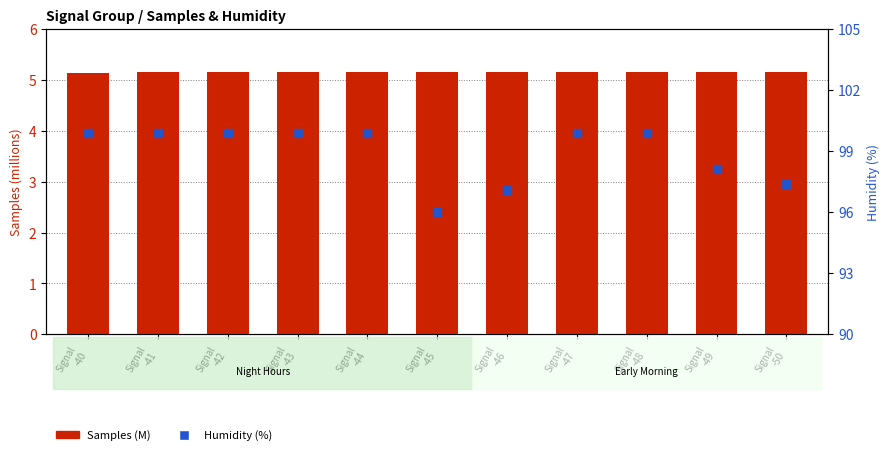

At how many categories does at least one series exceed 96?

10